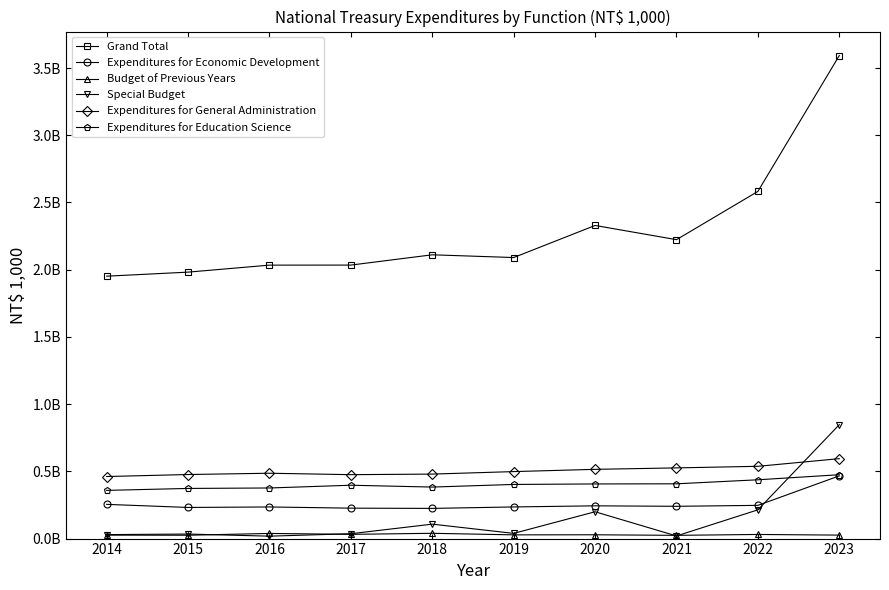

True or false: Budget of Previous Years has more than 0 interior local peaks.

True